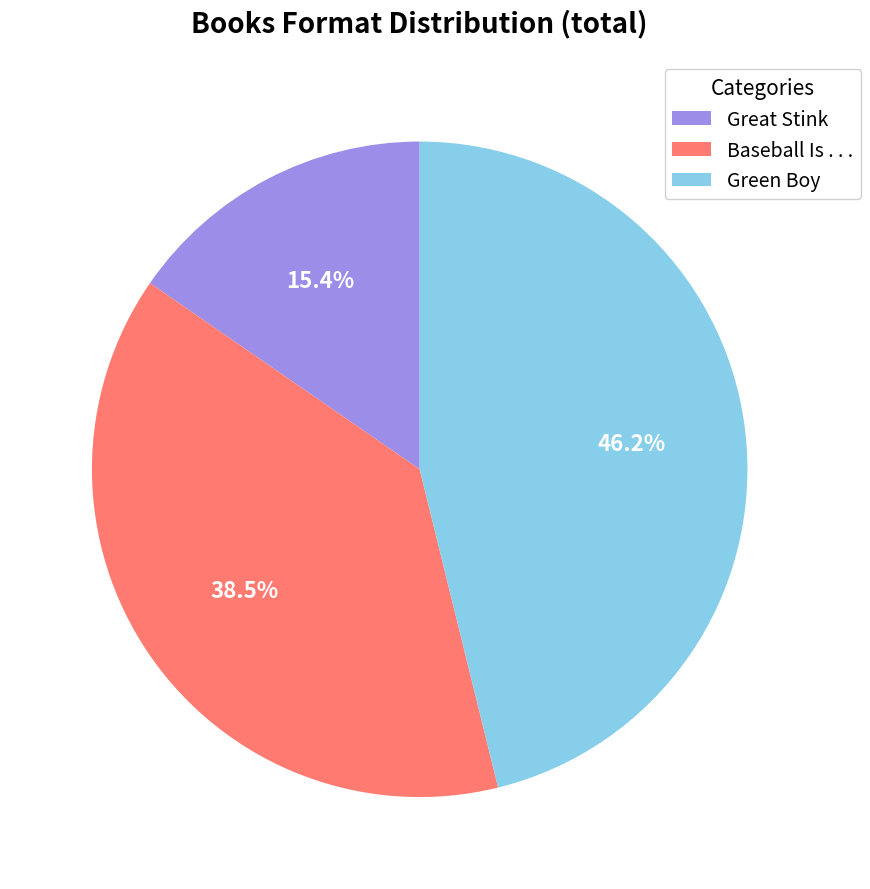

Which slice is the smallest?

Great Stink